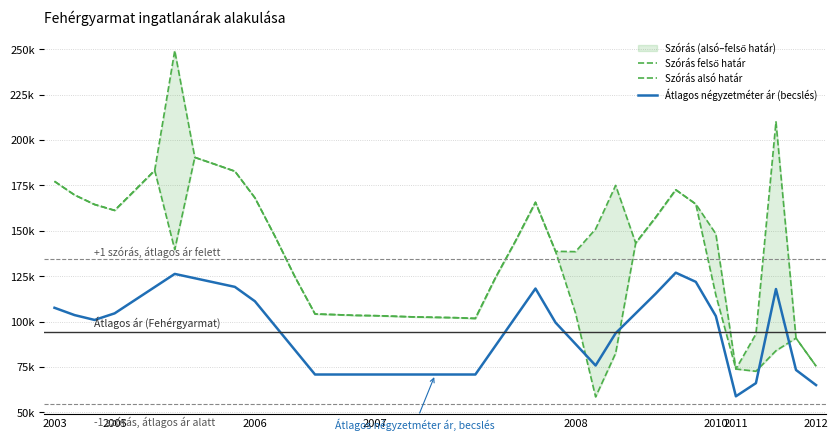

How many interior local valleys does the Átlagos négyzetméter ár (becslés) series have?

3